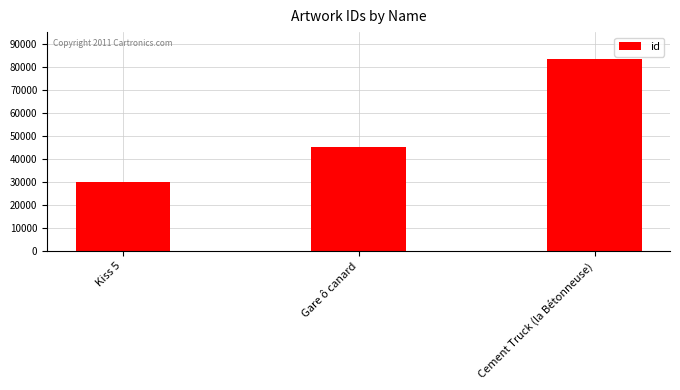

Which category has the highest value across all series?

Cement Truck (la Bétonneuse)